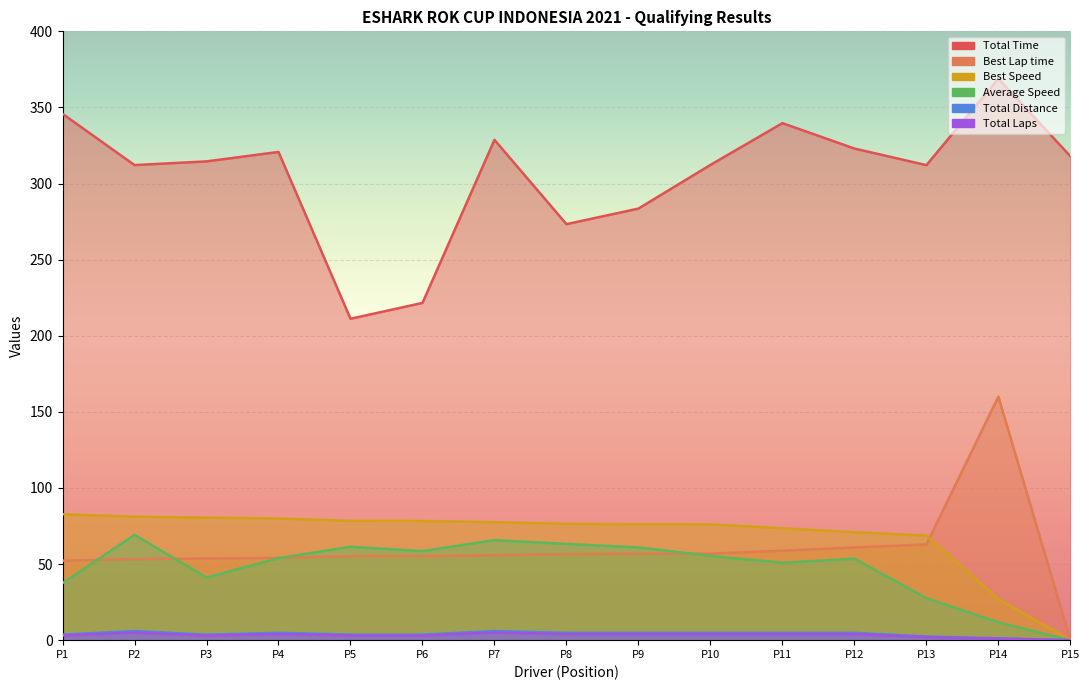

Is it true that Average Speed equals 40.5 at P7?

False